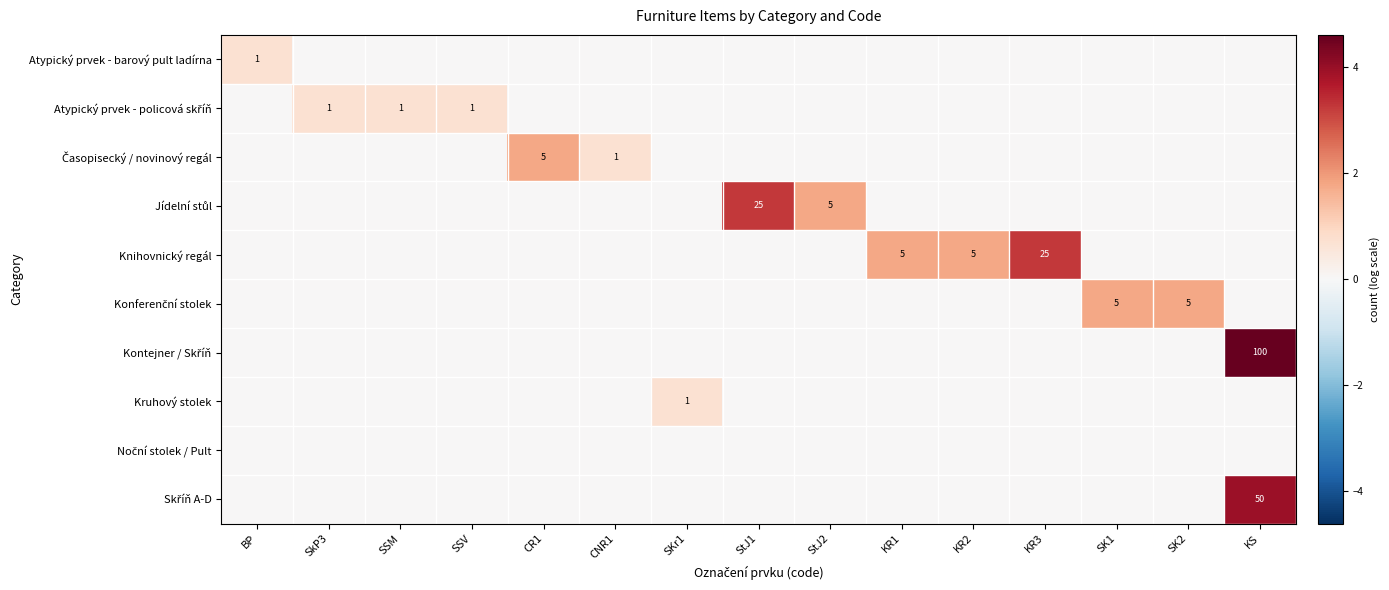

Which series changed the most between StJ1 and SK1?

Jídelní stůl